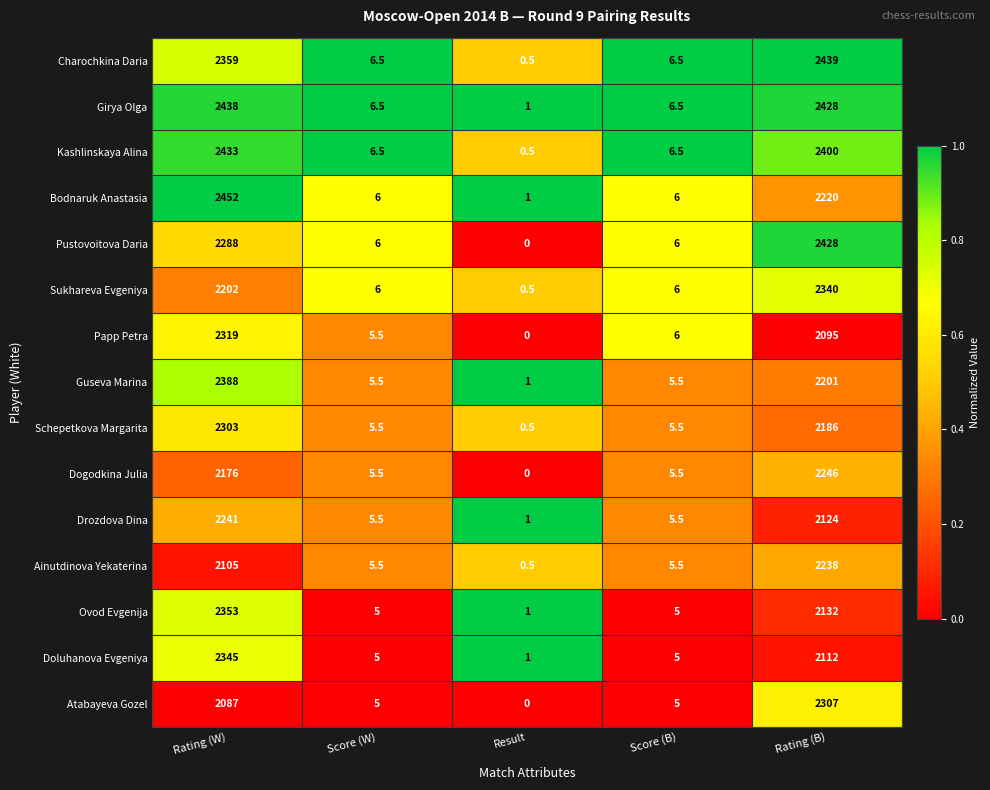

What is the spread (max minus min) of values at Rating (W)?

365.0